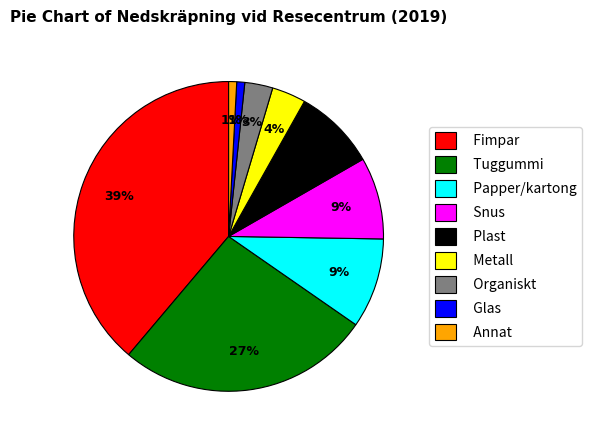

Count the number of slices in the pie.

9